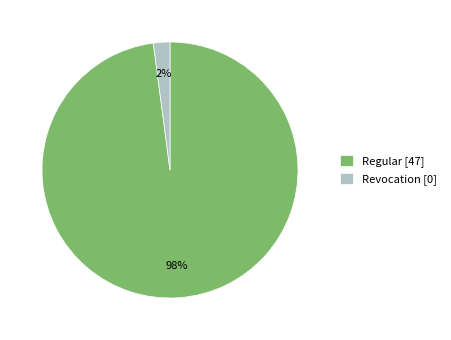

Which slice is the largest?

Regular [47]